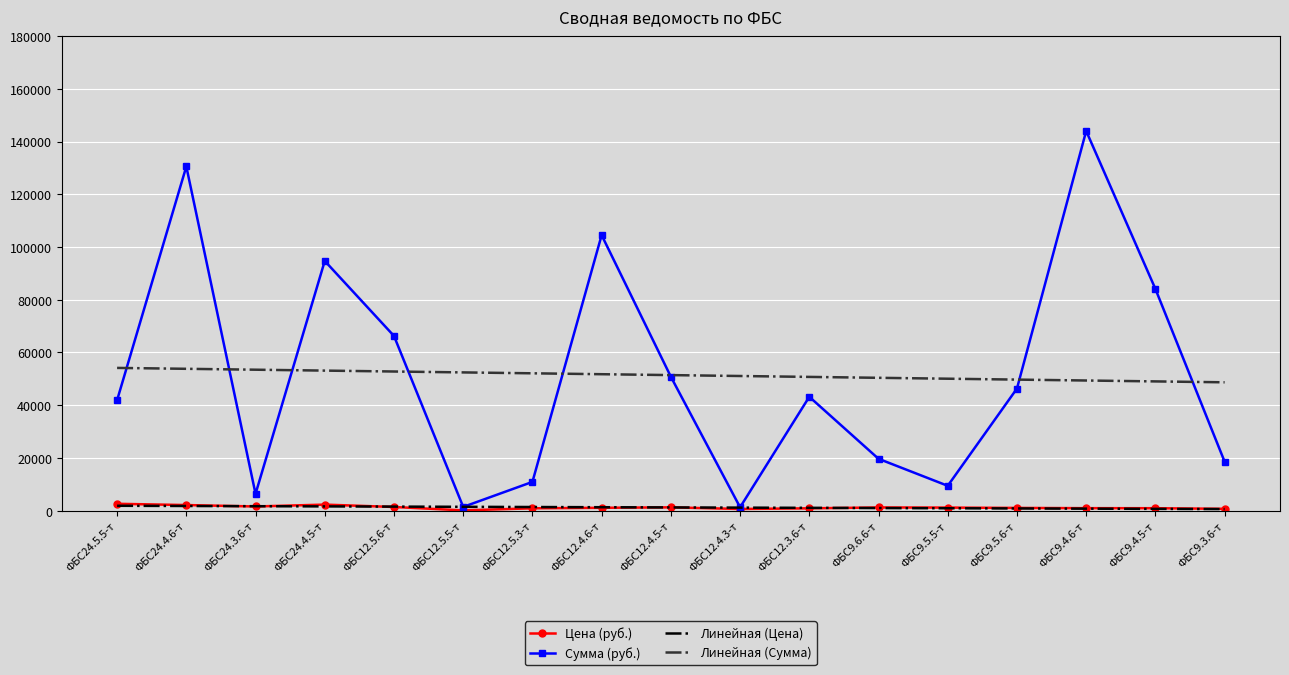

True or false: Линейная (Сумма) and Цена (руб.) cross at least once.

False